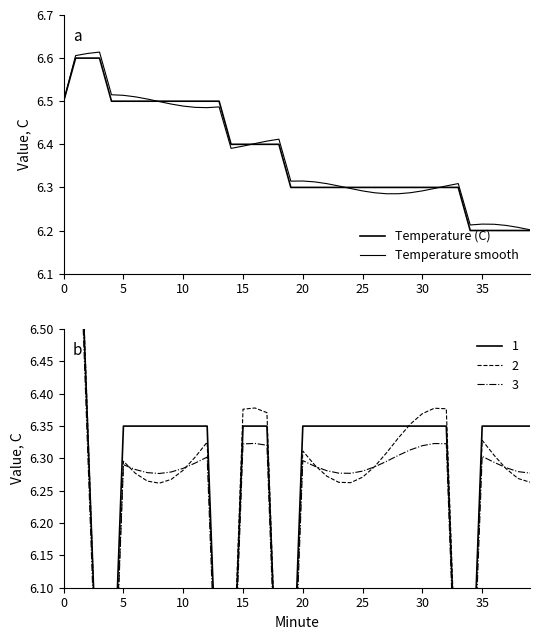

At which label is Temperature smooth closest to 6?

39